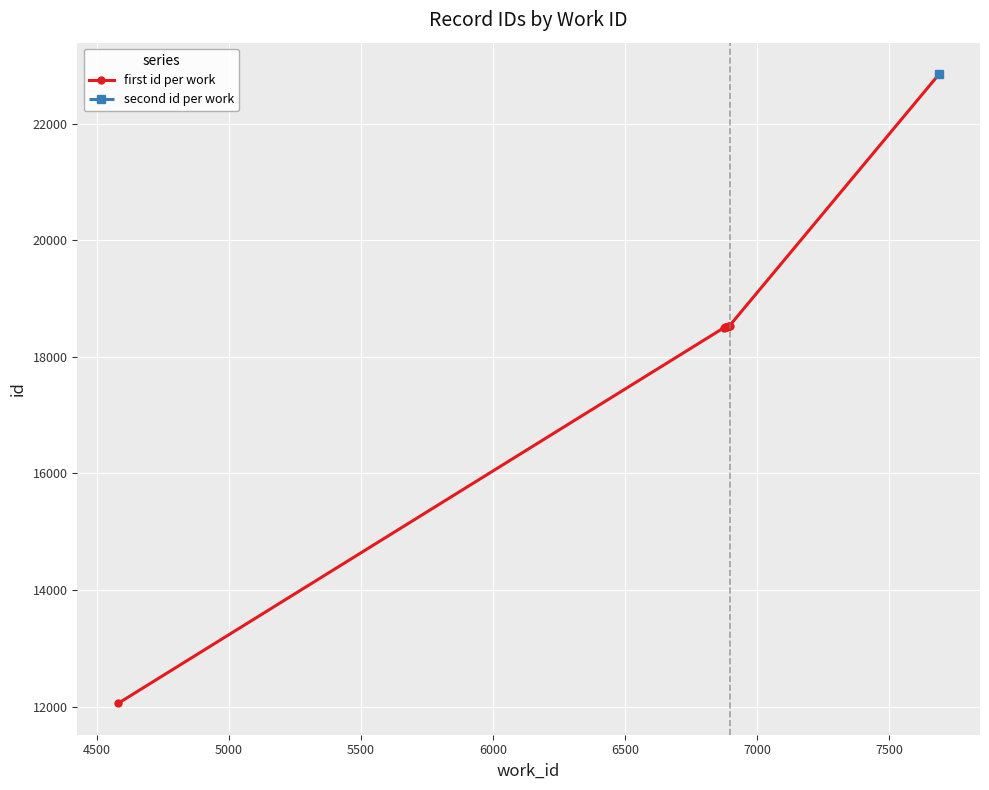

What is the maximum value for first id per work?

22846